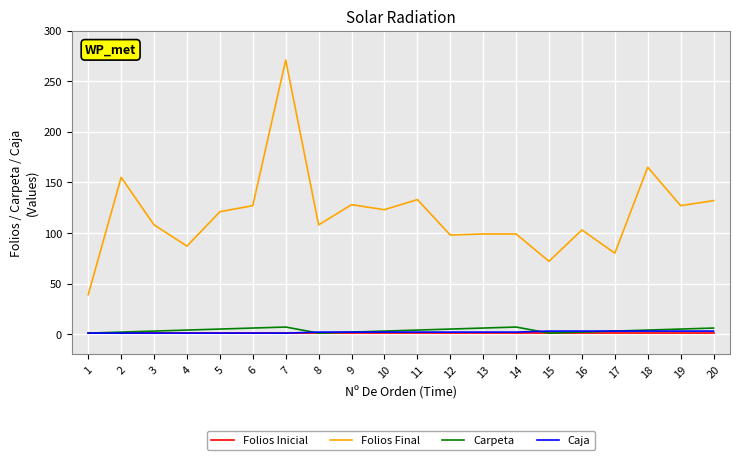

The value of Carpeta at 6 is 6. True or false?

True